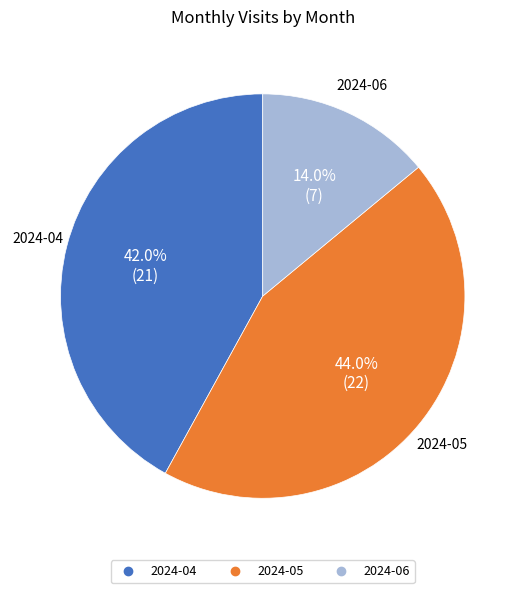

To the nearest percent, what is the difference between the largest and smallest slice percentages?

30%